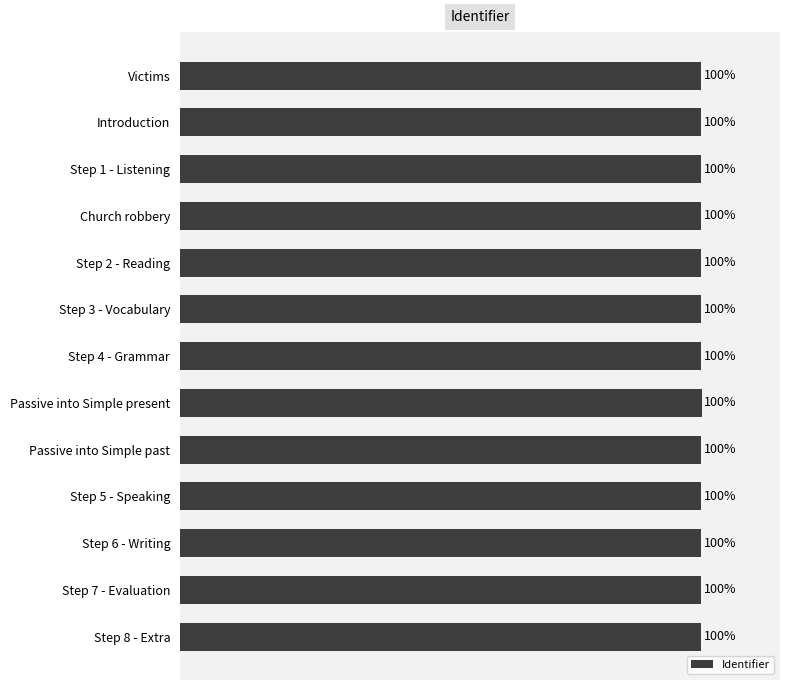

What is the label of the 3rd bar from the bottom?

Step 6 - Writing